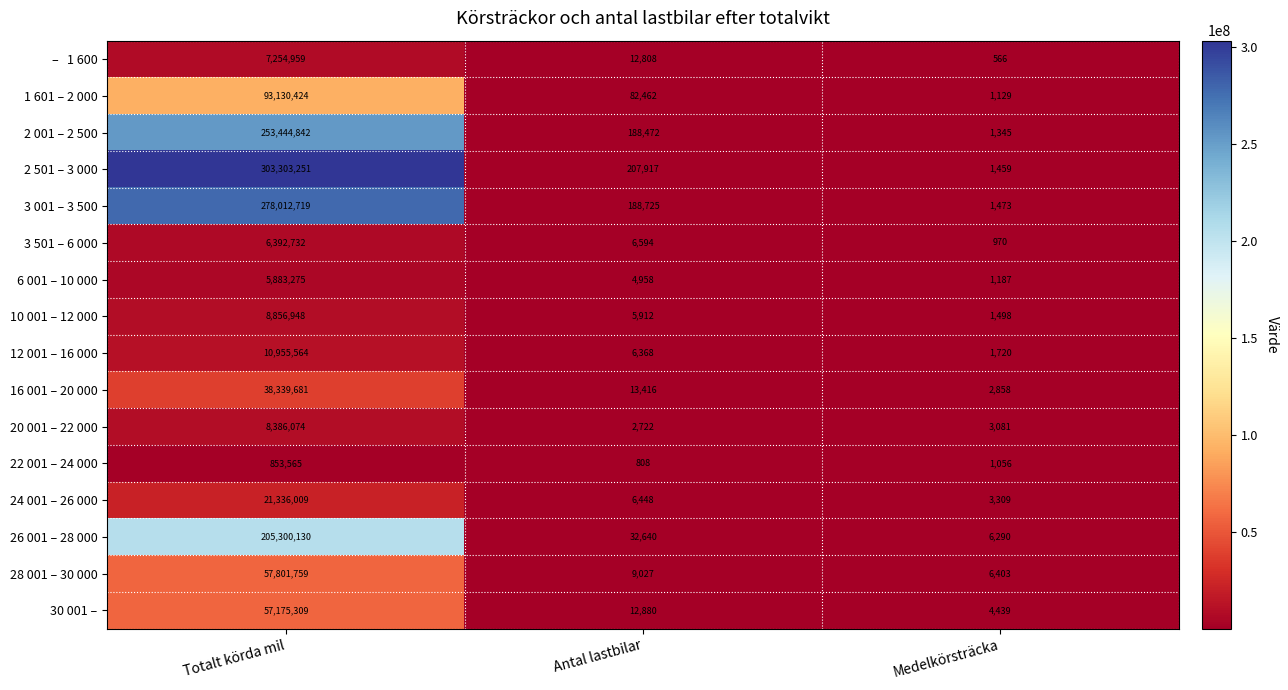

Is it true that 30 001 – equals 6256 at Medelkörsträcka?

False